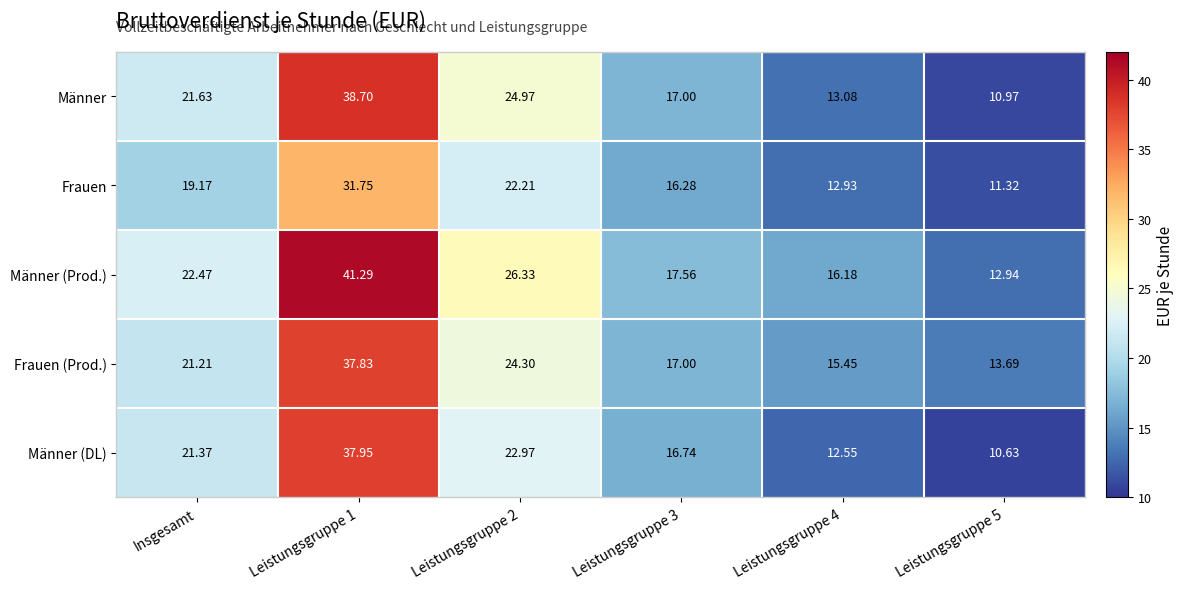

Is the value of Frauen (Prod.) at Insgesamt greater than the value of Männer (Prod.) at Leistungsgruppe 4?

Yes